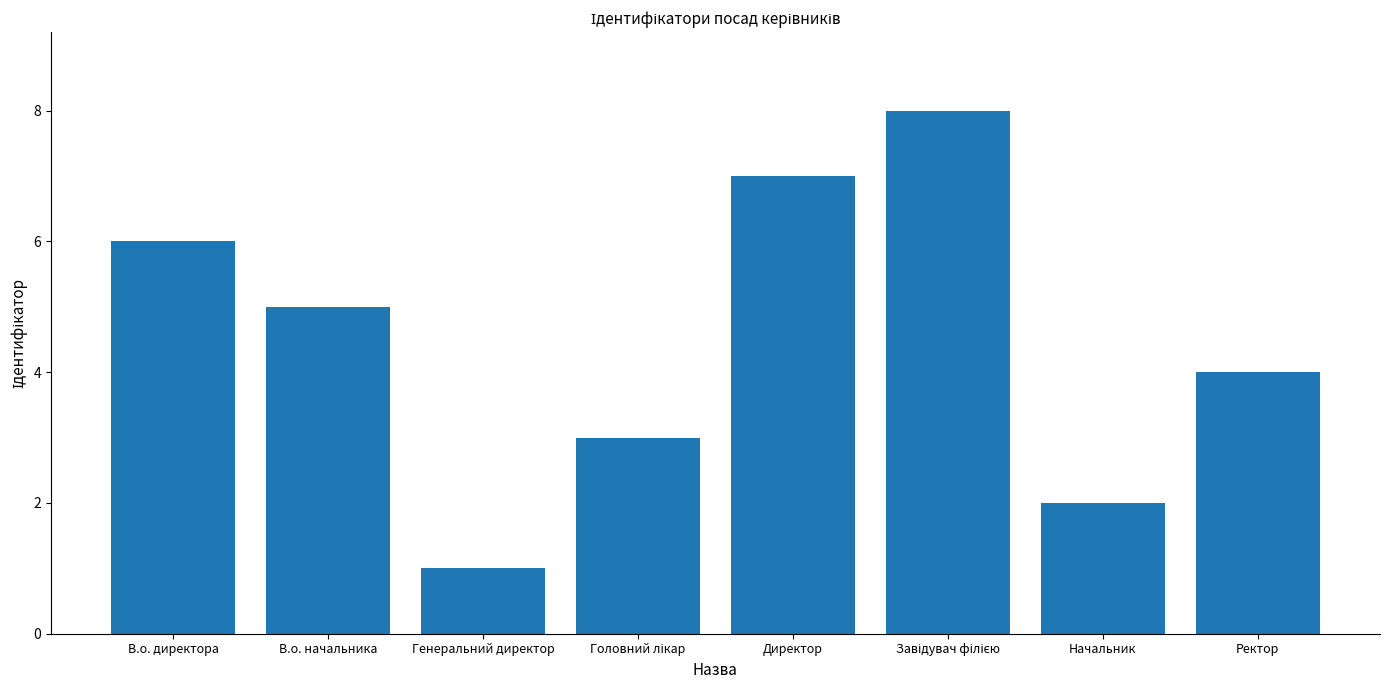

Reading right to left, transcribe all the data shown in this chart.

4	2	8	7	3	1	5	6